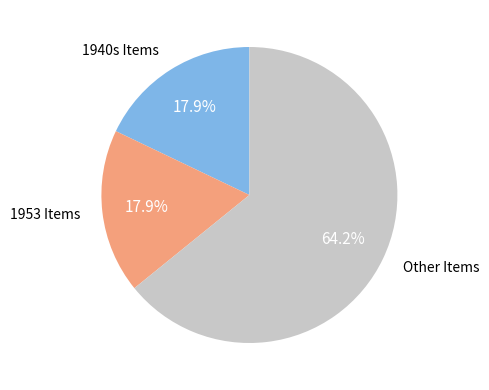

Is there any slice that represents more than half of the pie?

Yes